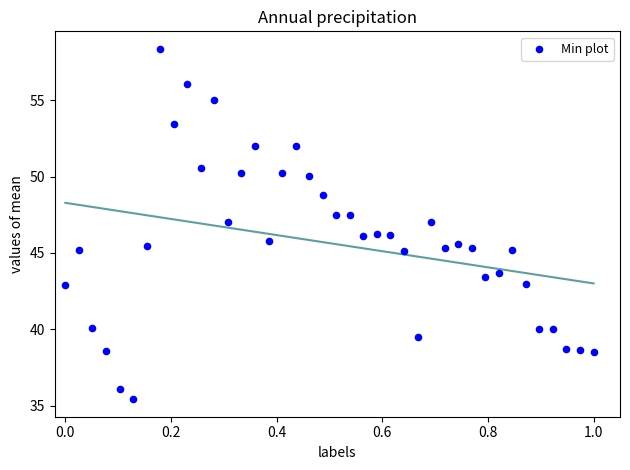

What is the range of X values (max minus min)?

1.0